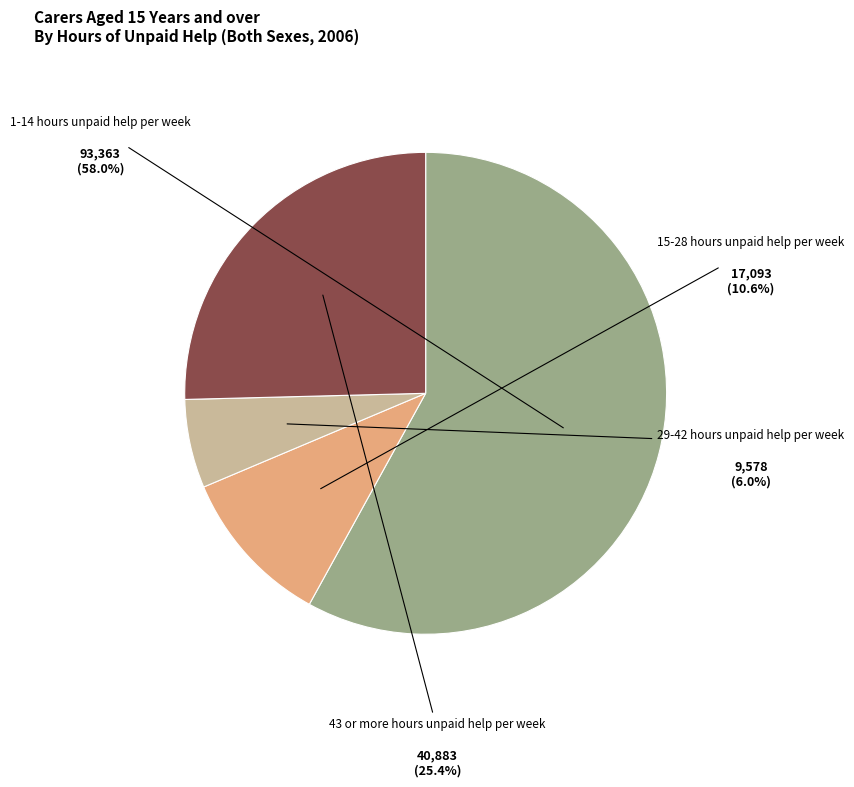

What percentage is NOT represented by 29-42 hours unpaid help per week?

94.0%